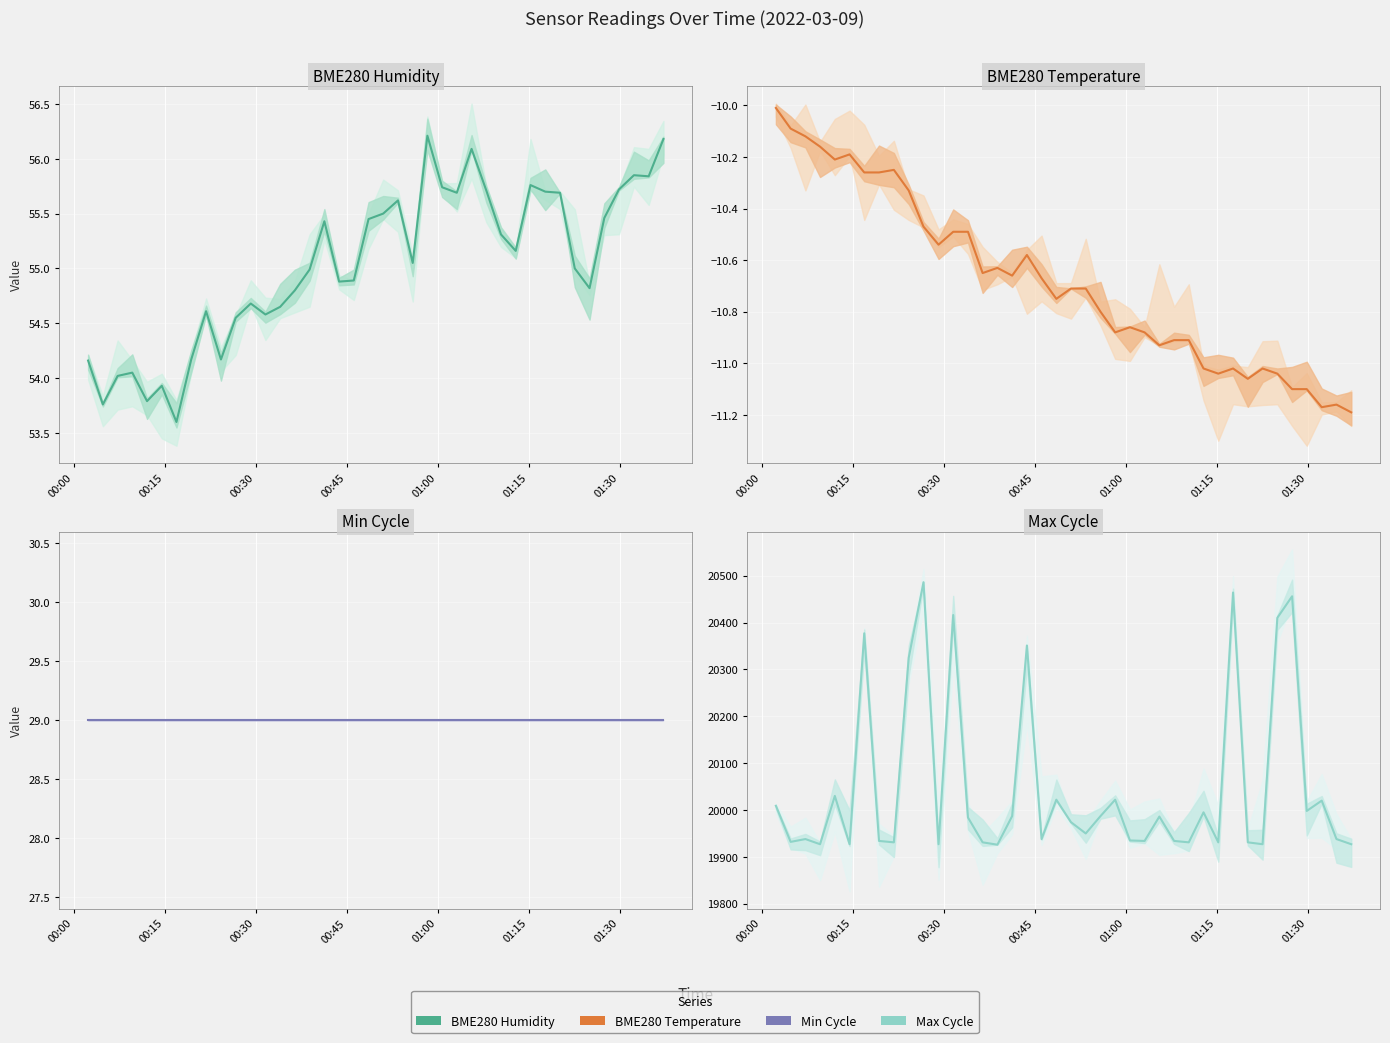

Which series has the widest spread of values?

Max_cycle